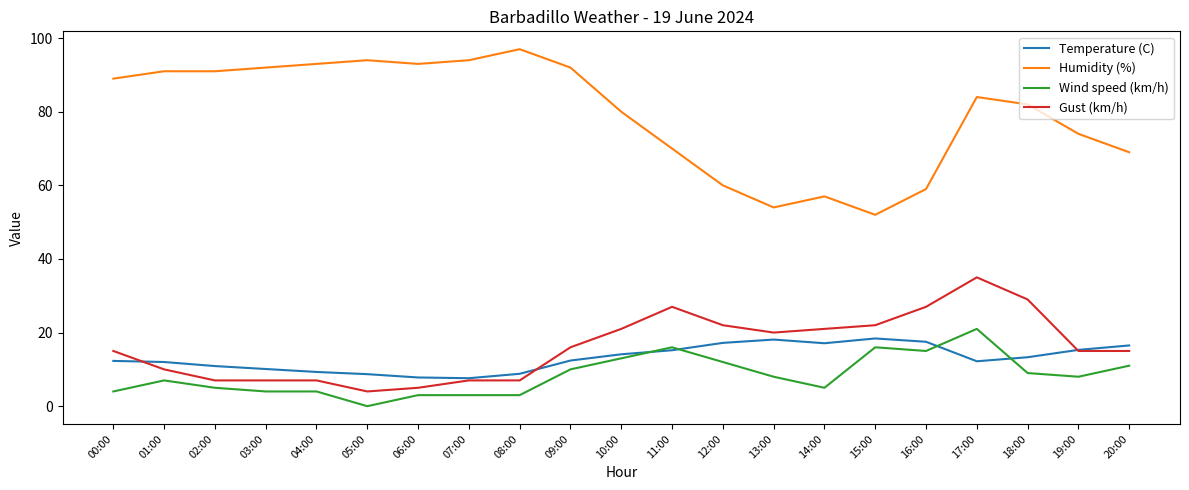

Which category has the highest value across all series?

08:00